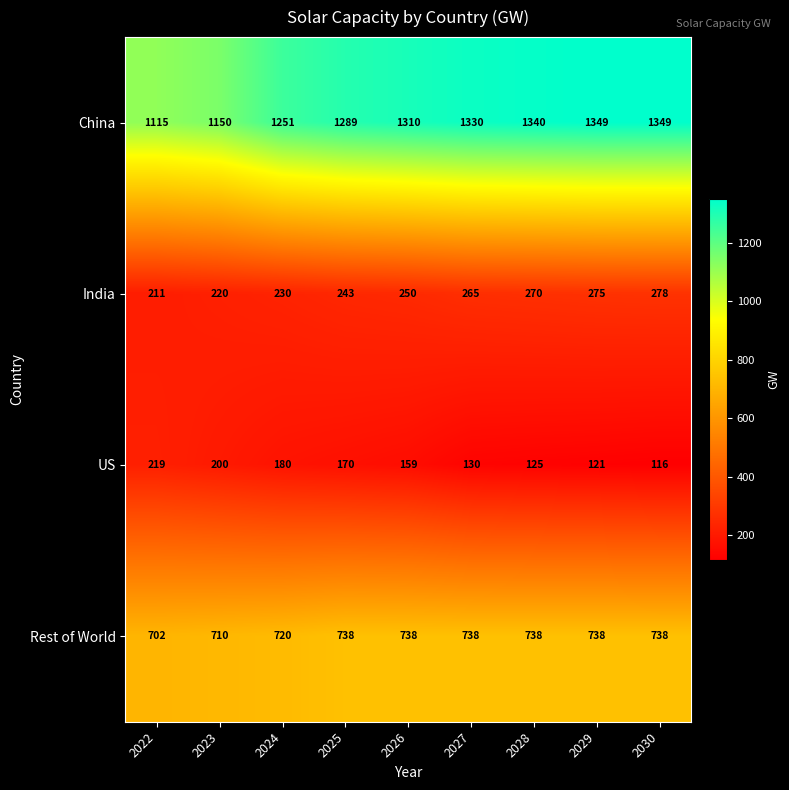

What is the difference between the maximum and minimum values in the Rest of World series?

36